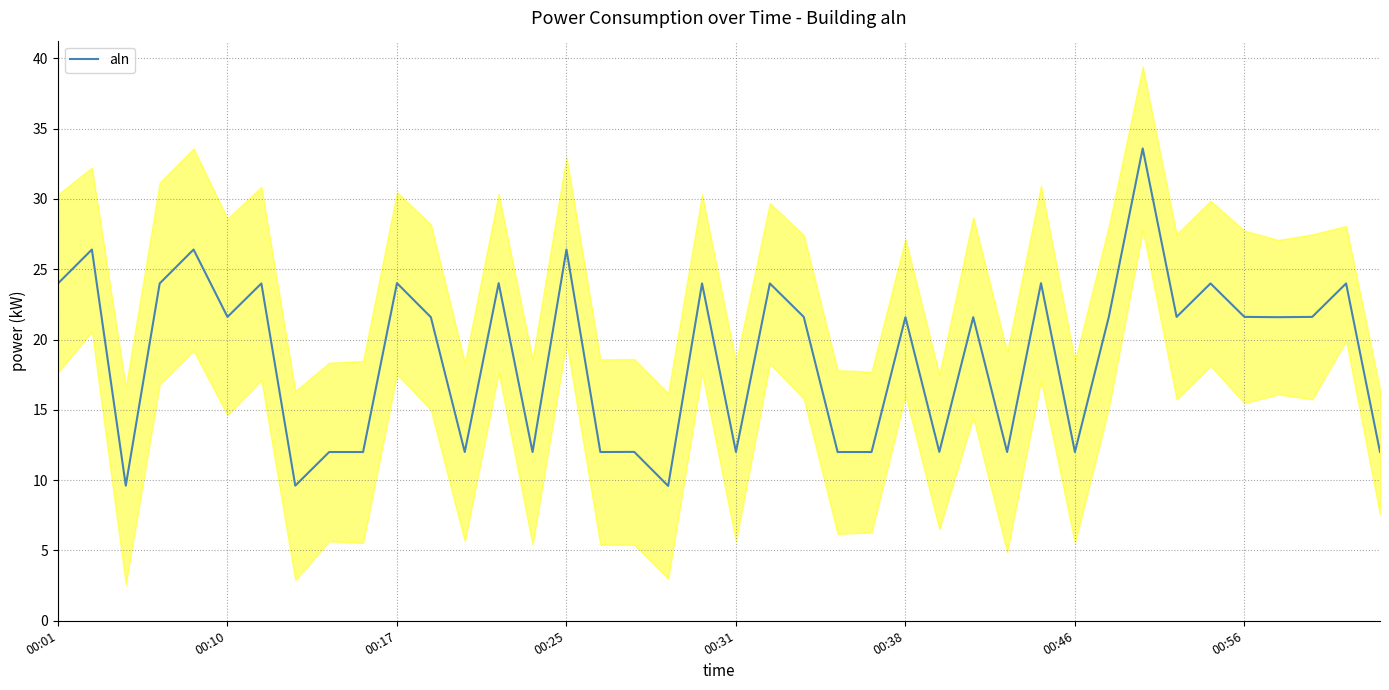

Is it true that the value at 37 is 30.6?

False